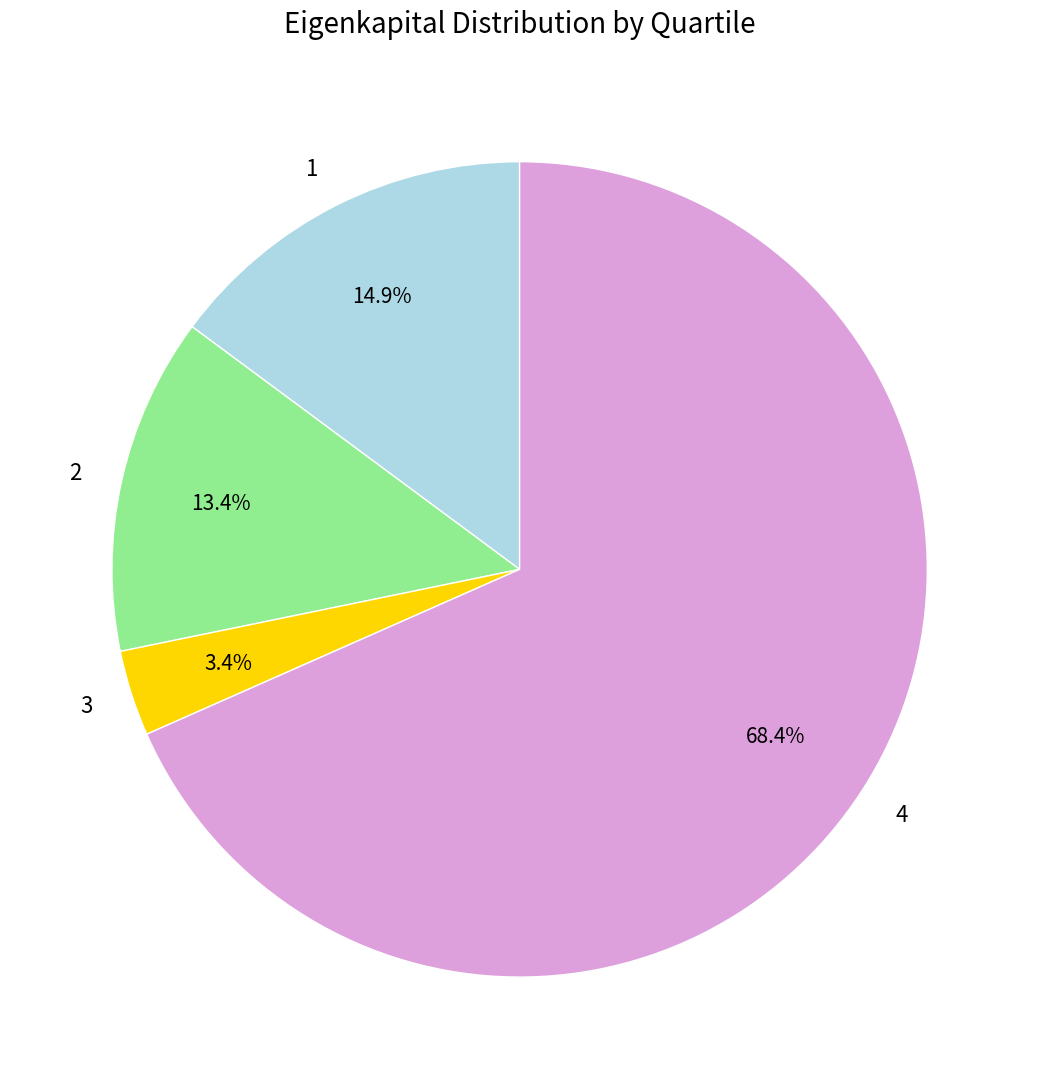

Is there any slice that represents more than half of the pie?

Yes